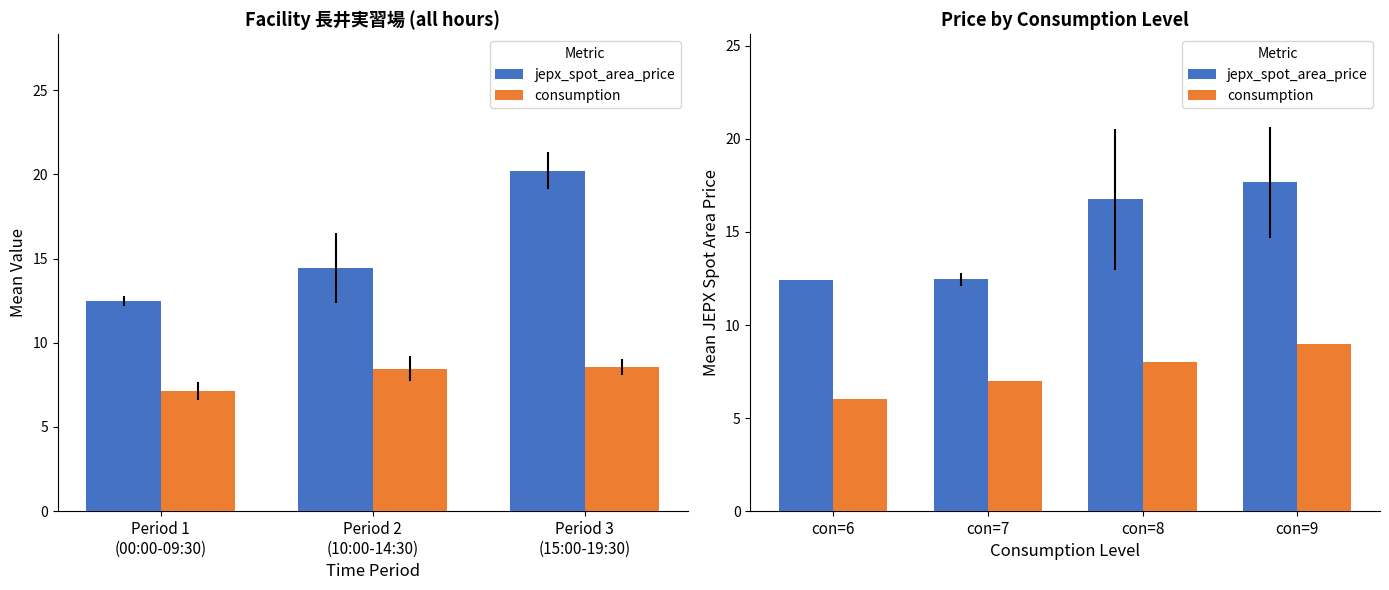

At con=6, list the series in order from largest to smallest.

jepx_spot_area_price, consumption